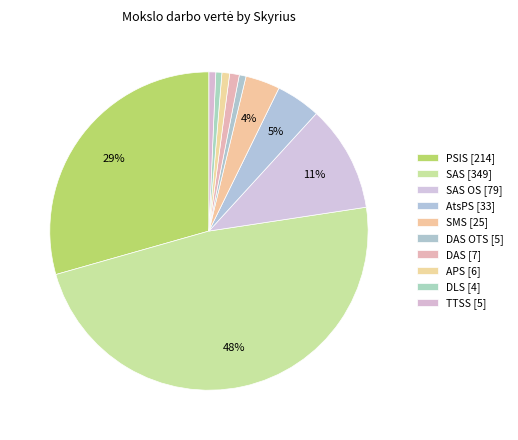

Count the number of slices in the pie.

10